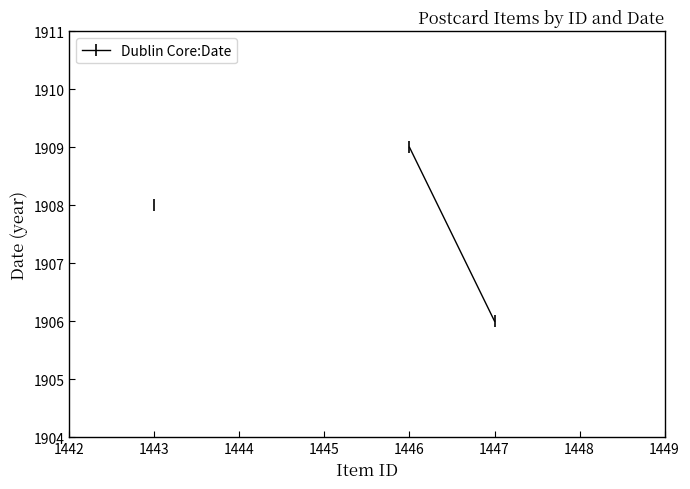

Is this an area chart (filled region under the line)?

No